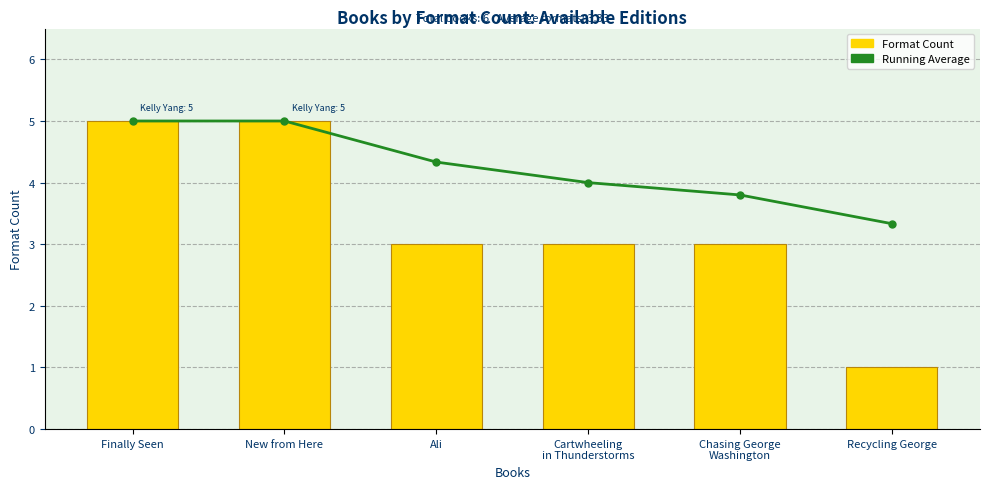

At which label does Running Average reach its peak?

Finally Seen